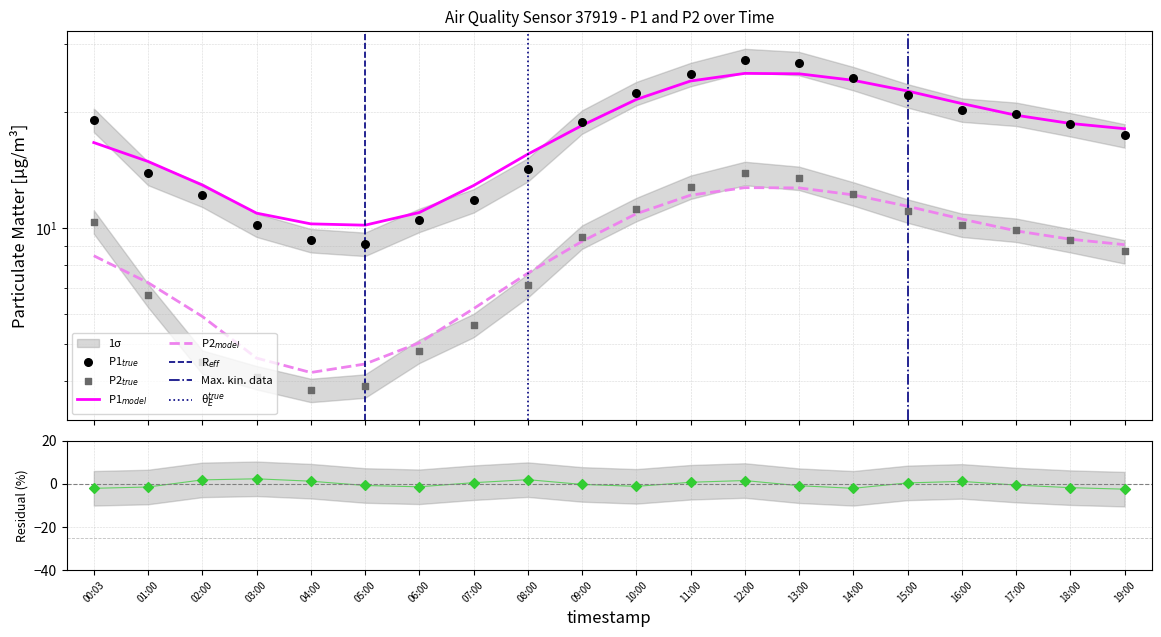

Is the value of P2 at 01:00 greater than the value of P1 at 10:00?

No